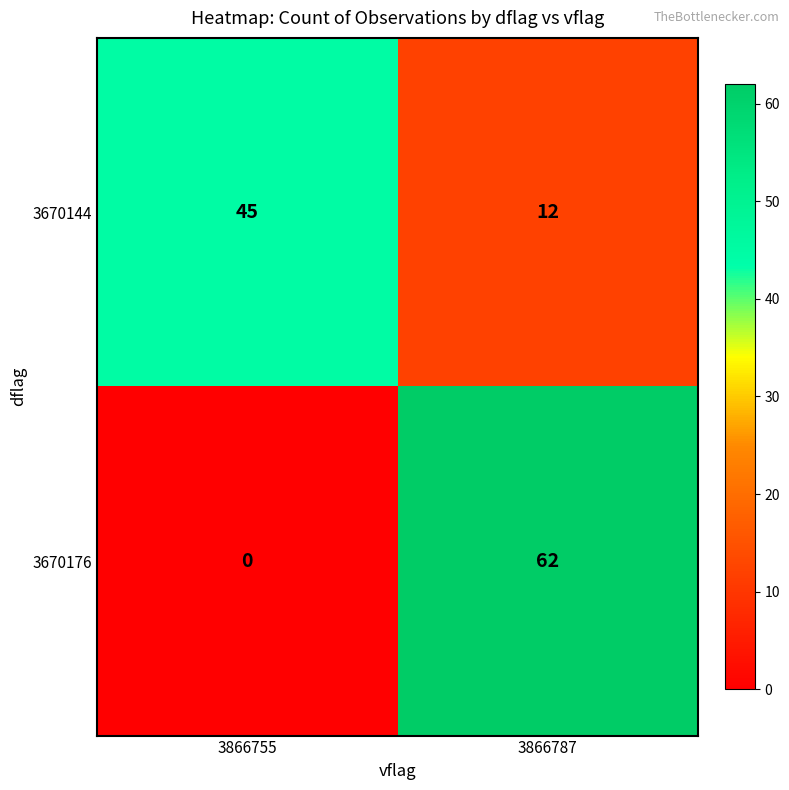

Which category has the highest value across all series?

3866787